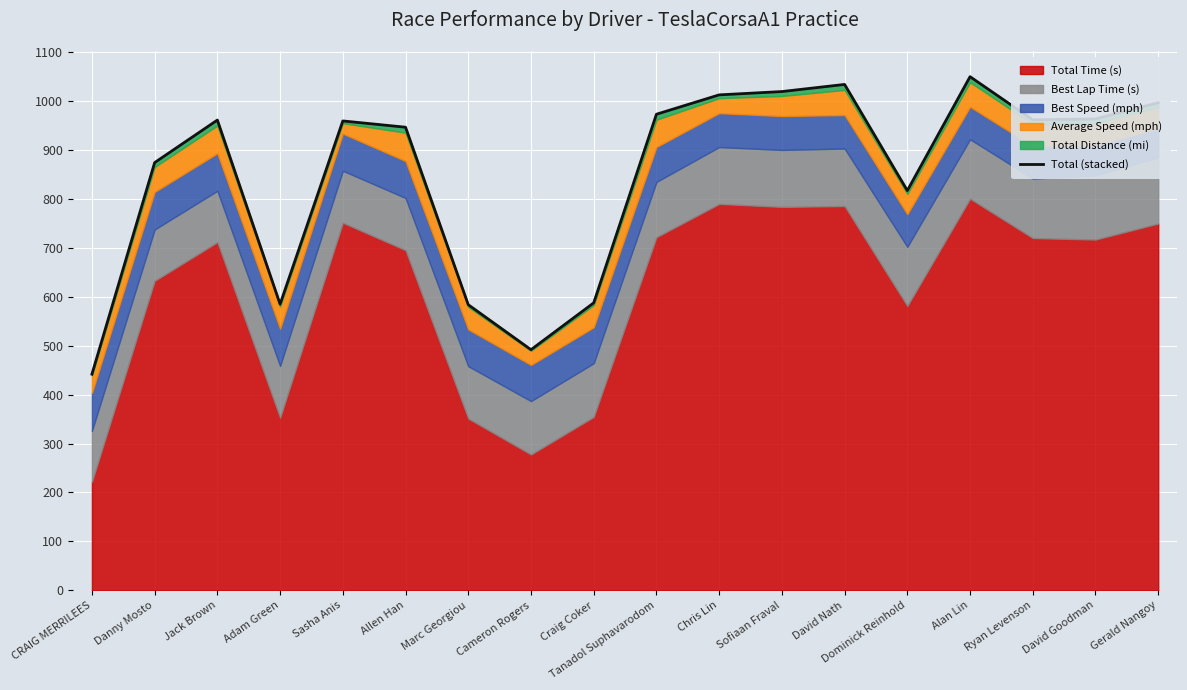

What is the sum of the values at Gerald Nangoy and Danny Mosto?

1870.4